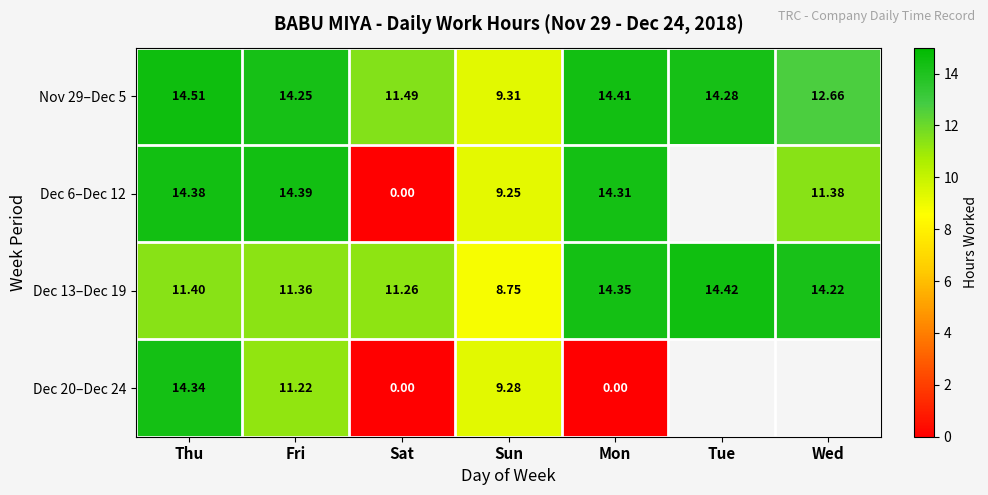

What is the difference between the second highest and minimum values in the Dec 13–Dec 19 series?

5.6